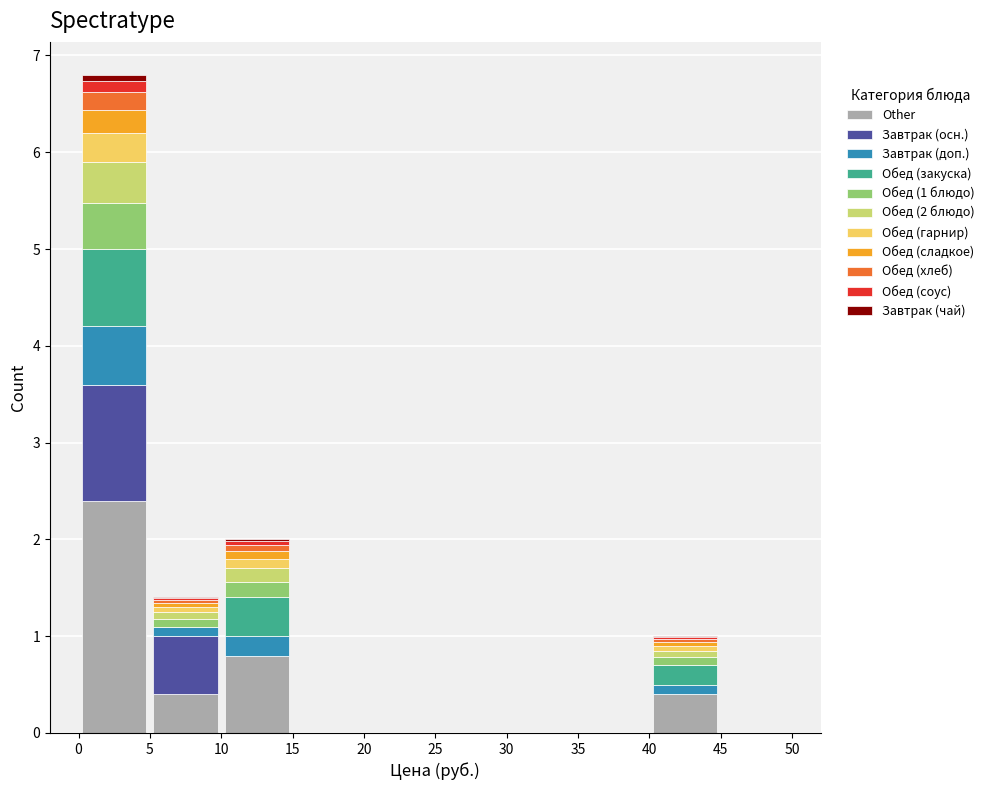

Which range on the x-axis has the tallest stacked bar (by total height)?

0 to 5